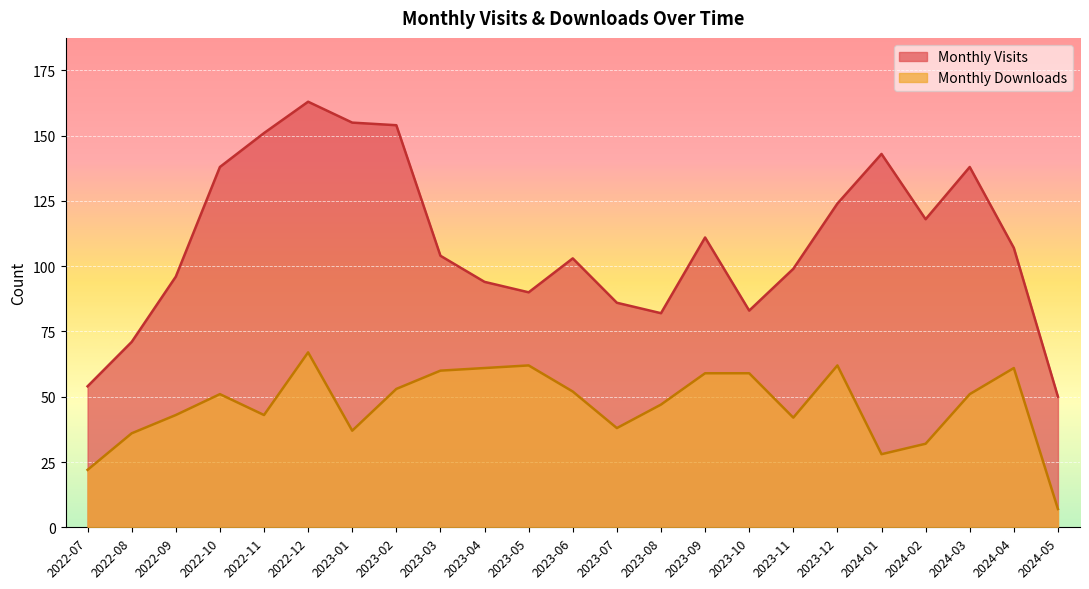

At which category does Monthly Visits reach its first local peak?

2022-12